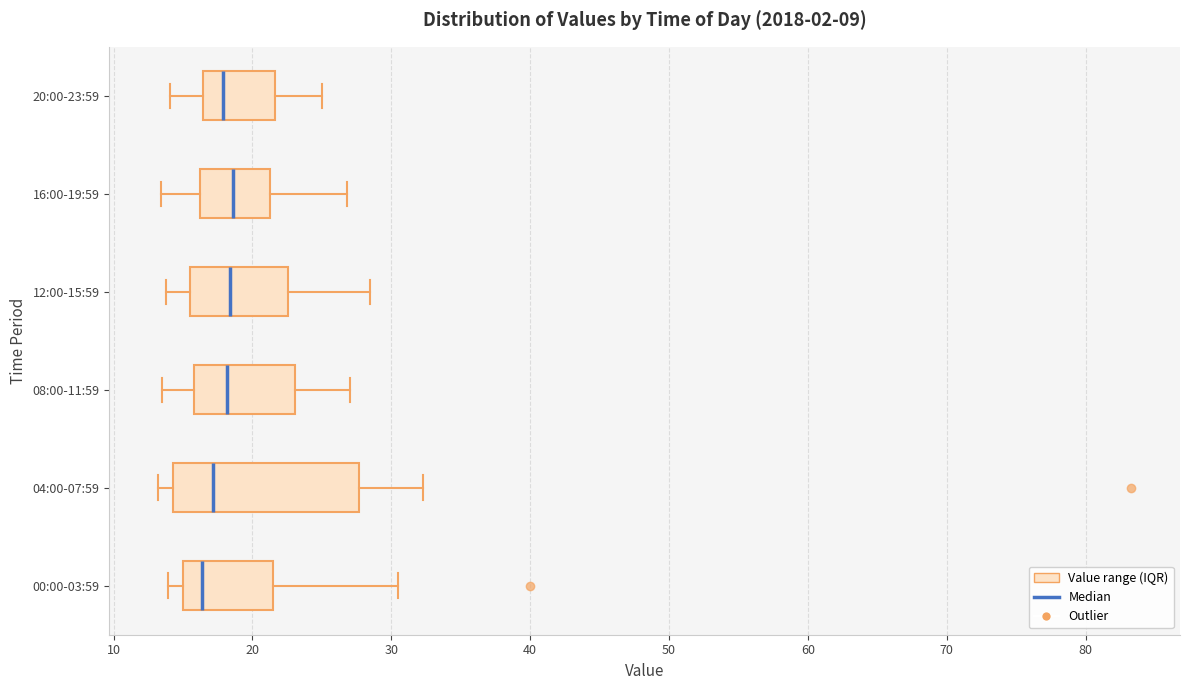

Reading bottom to top, transcribe this box plot: for each box, give where its median line is, the range the box spans, and where its two whiskers end, as read against the x-axis. The values are not printed on the chart, so give them approximately, as read against the axis.

00:00-03:59: median 16, box 15 to 22, whiskers 14 to 31
04:00-07:59: median 17, box 14 to 28, whiskers 13 to 32
08:00-11:59: median 18, box 16 to 23, whiskers 14 to 27
12:00-15:59: median 18, box 16 to 23, whiskers 14 to 29
16:00-19:59: median 19, box 16 to 21, whiskers 13 to 27
20:00-23:59: median 18, box 16 to 22, whiskers 14 to 25